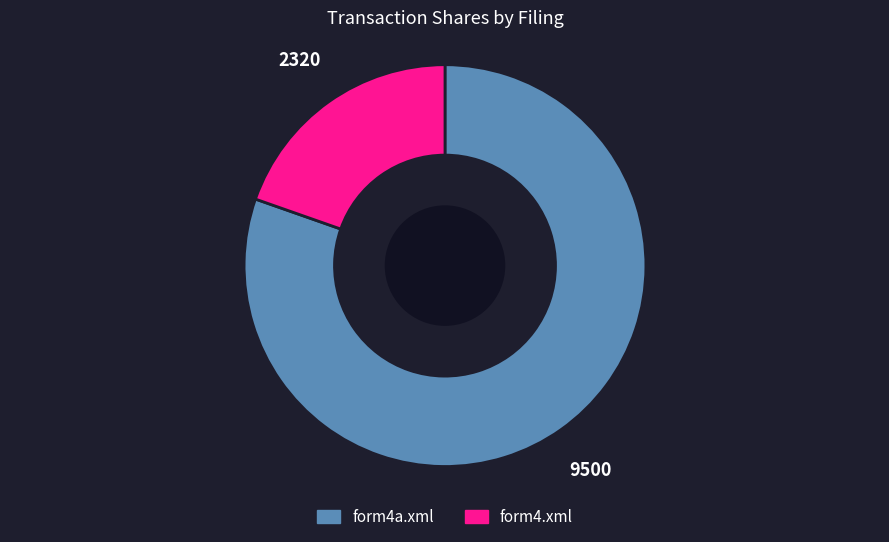

How many segments does this pie chart have?

2